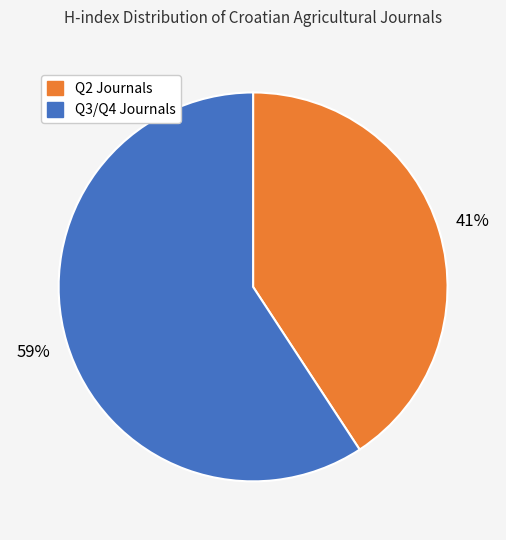

Is there a majority slice in this chart?

Yes